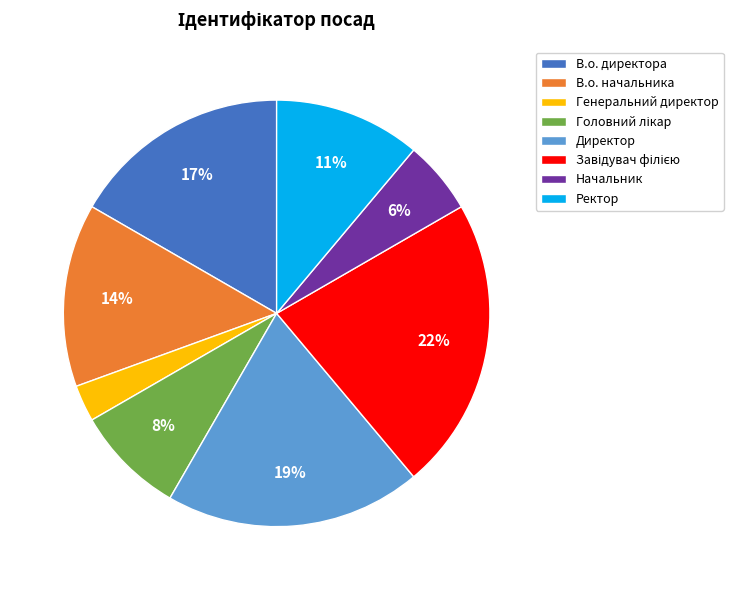

Which slice is the smallest?

Генеральний директор